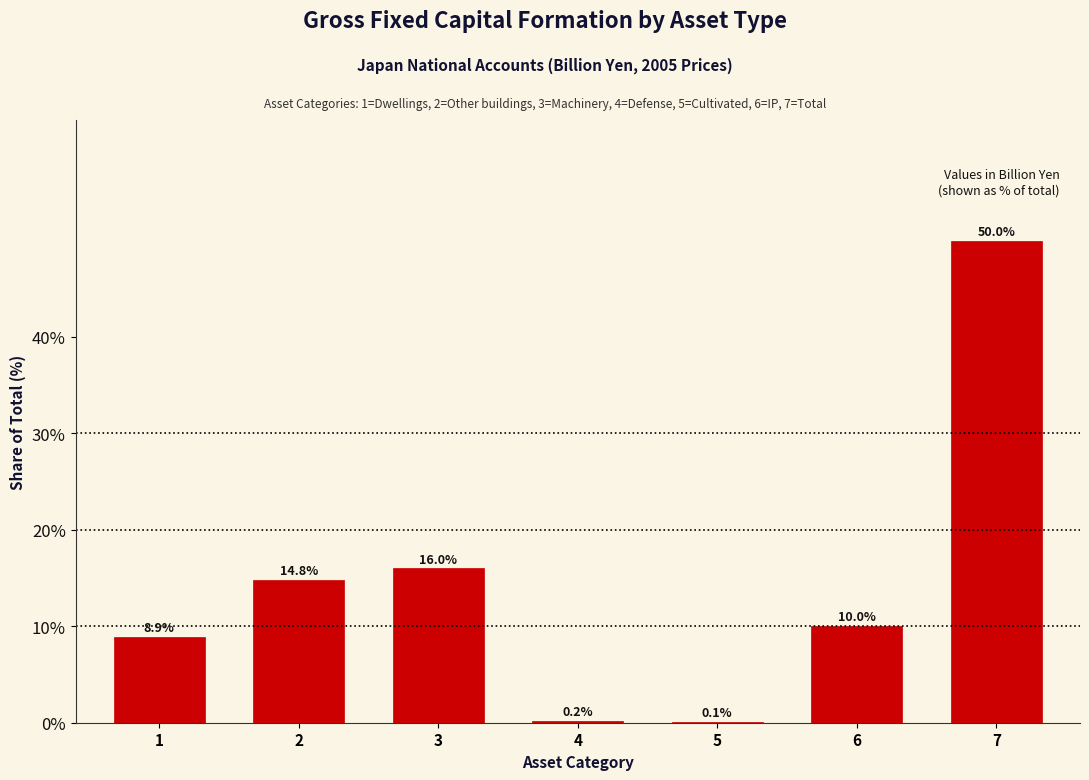

Reading left to right, list all the values displayed in this chart.

1=8.9	2=14.8	3=16.0	4=0.2	5=0.1	6=10.0	7=50.0